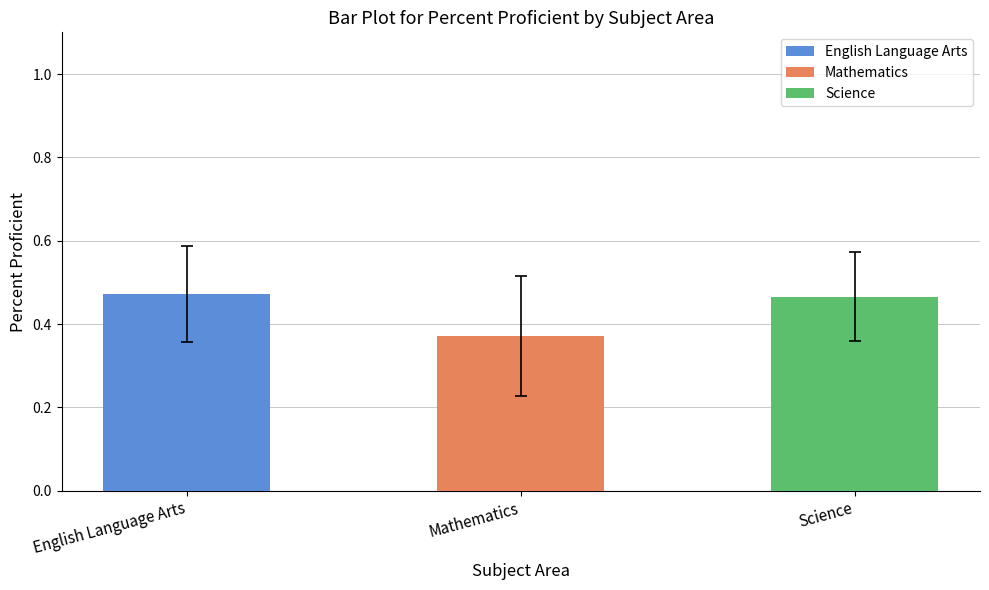

Which series has the largest total across all categories?

English Language Arts